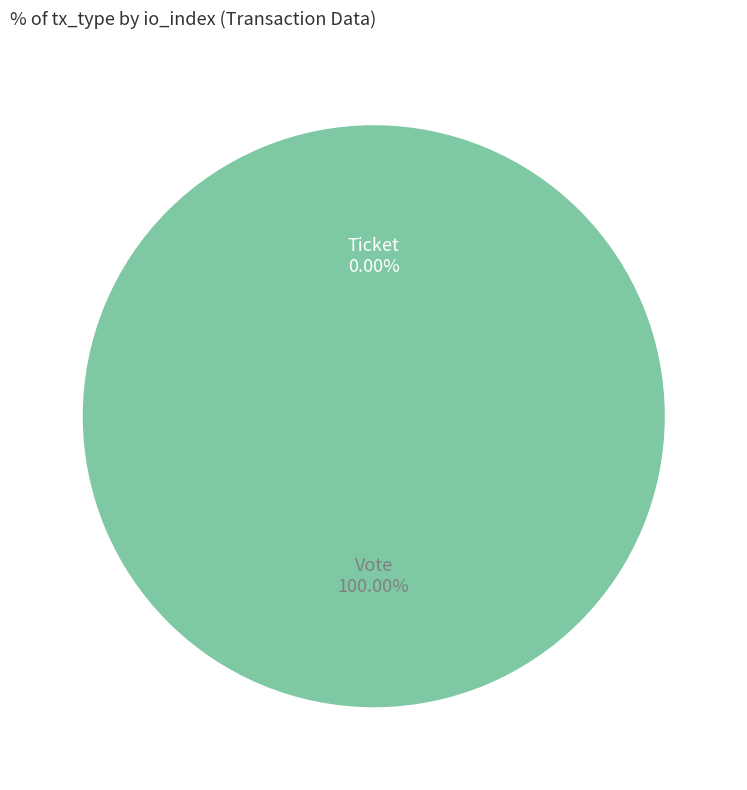

Which slice represents more than half of the pie?

Vote